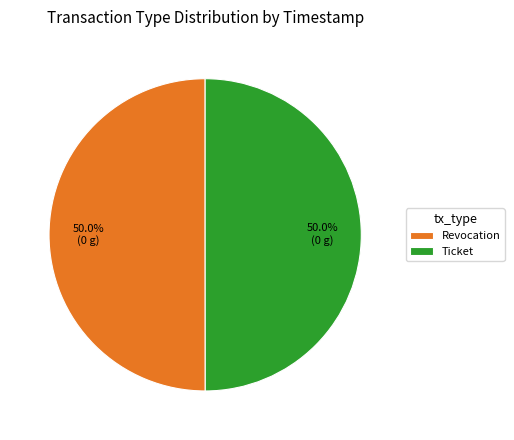

What percentage is the Ticket slice, to the nearest percent?

50%